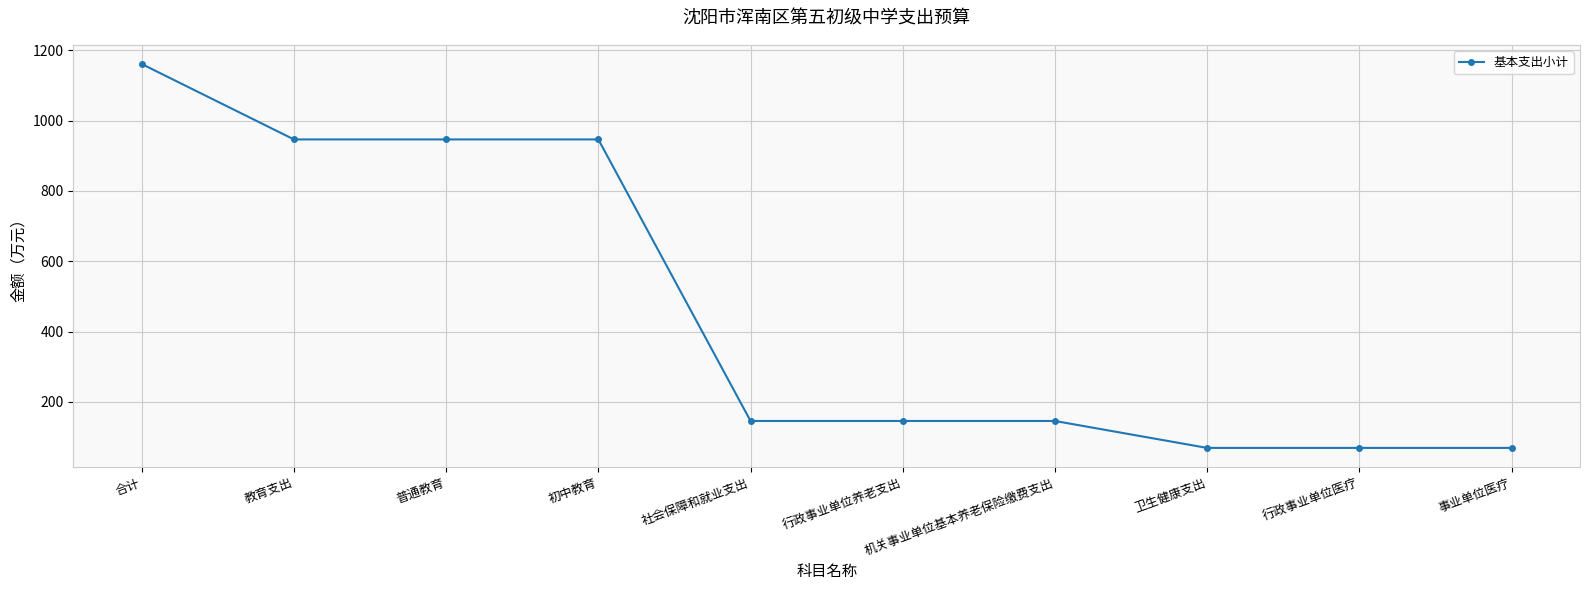

Reading left to right, list all the values displayed in this chart.

1161.1	946.6	946.6	946.6	145.6	145.6	145.6	69.0	69.0	69.0